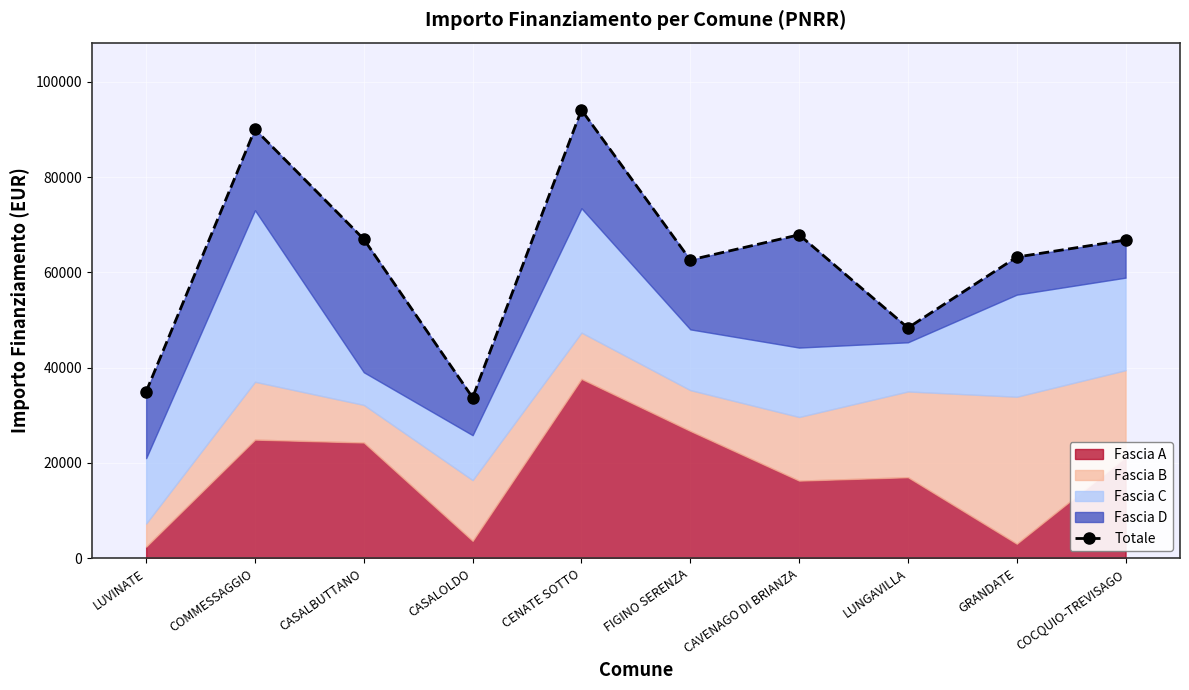

What is the difference between the values at COCQUIO-TREVISAGO and FIGINO SERENZA?

4177